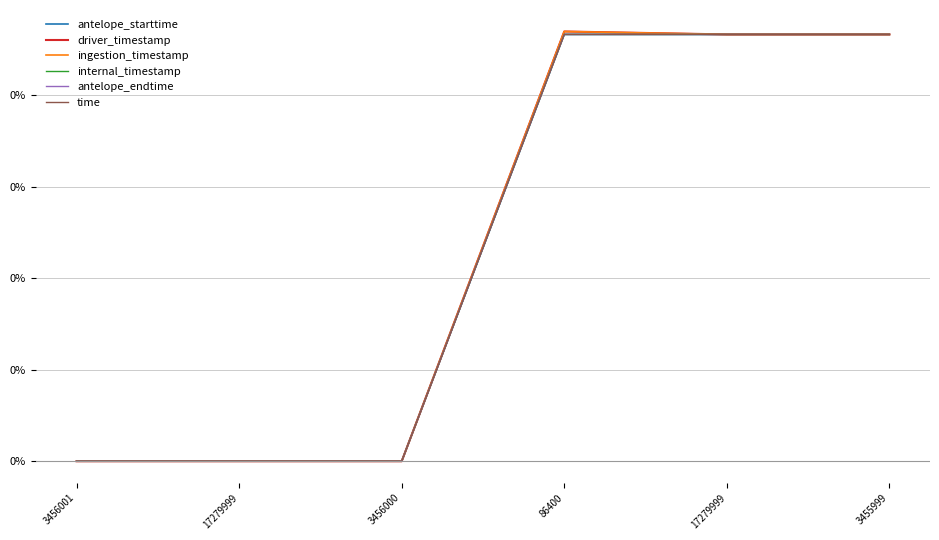

Does the chart have visible grid lines?

Yes